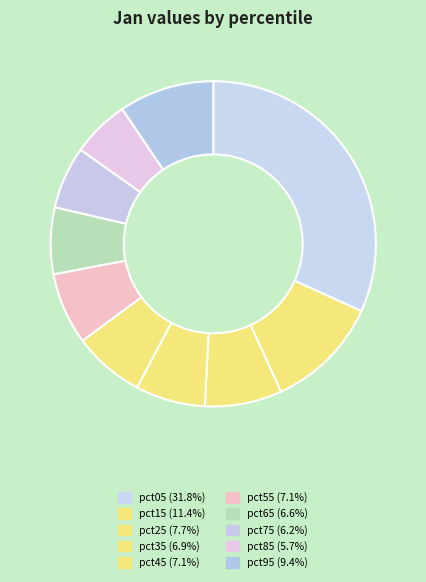

Does any single category account for the majority?

No